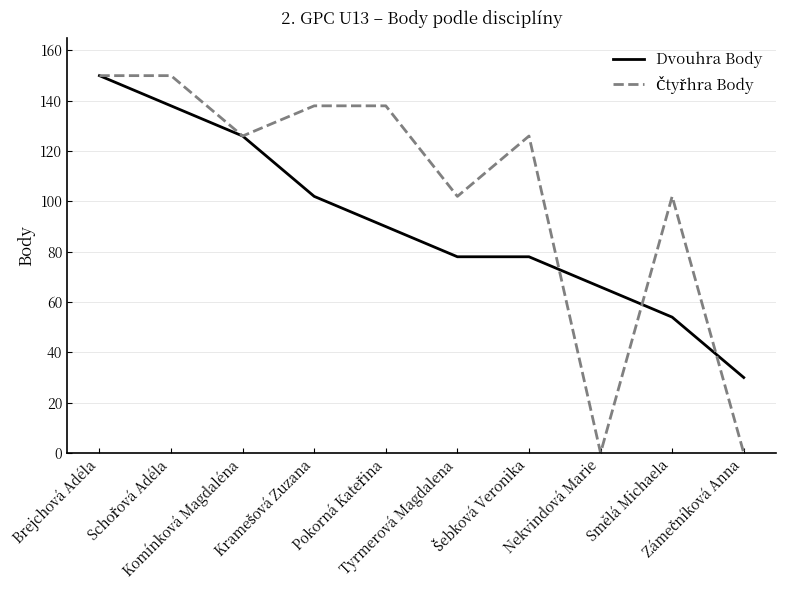

How many lines are shown in the chart?

2